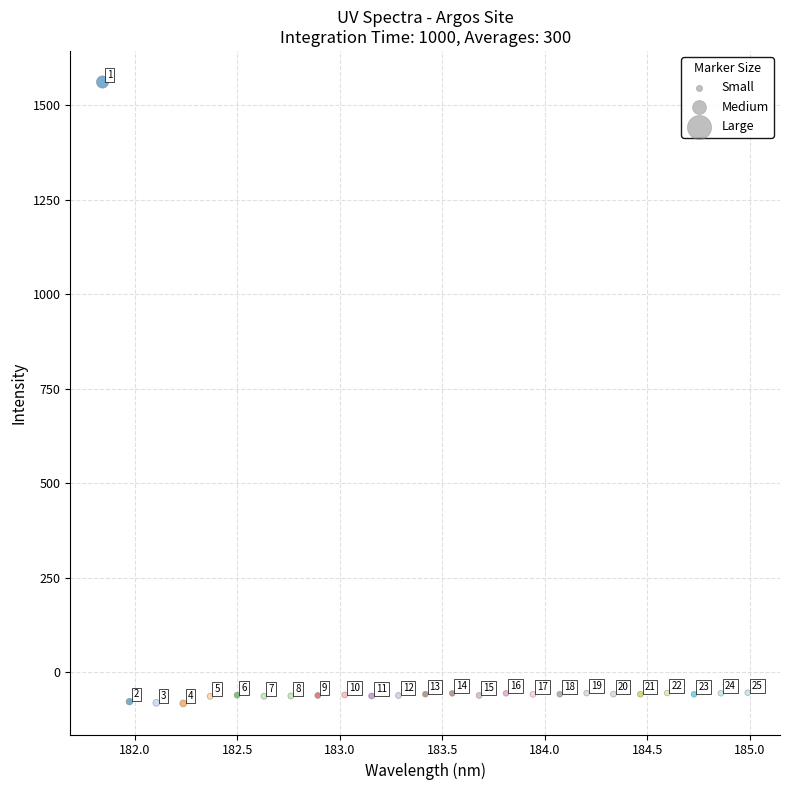

What Y value in the scatter plot is closest to 739?

-54.3